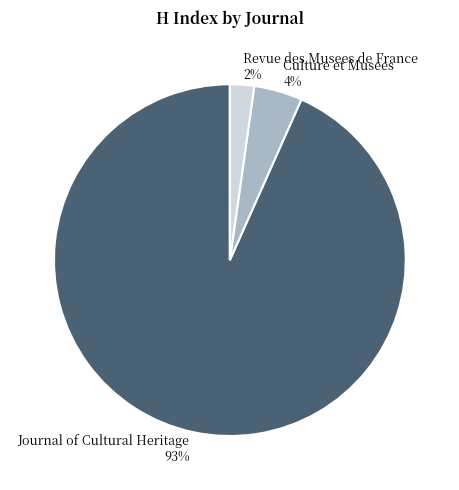

To the nearest percent, what is the average slice percentage?

33%